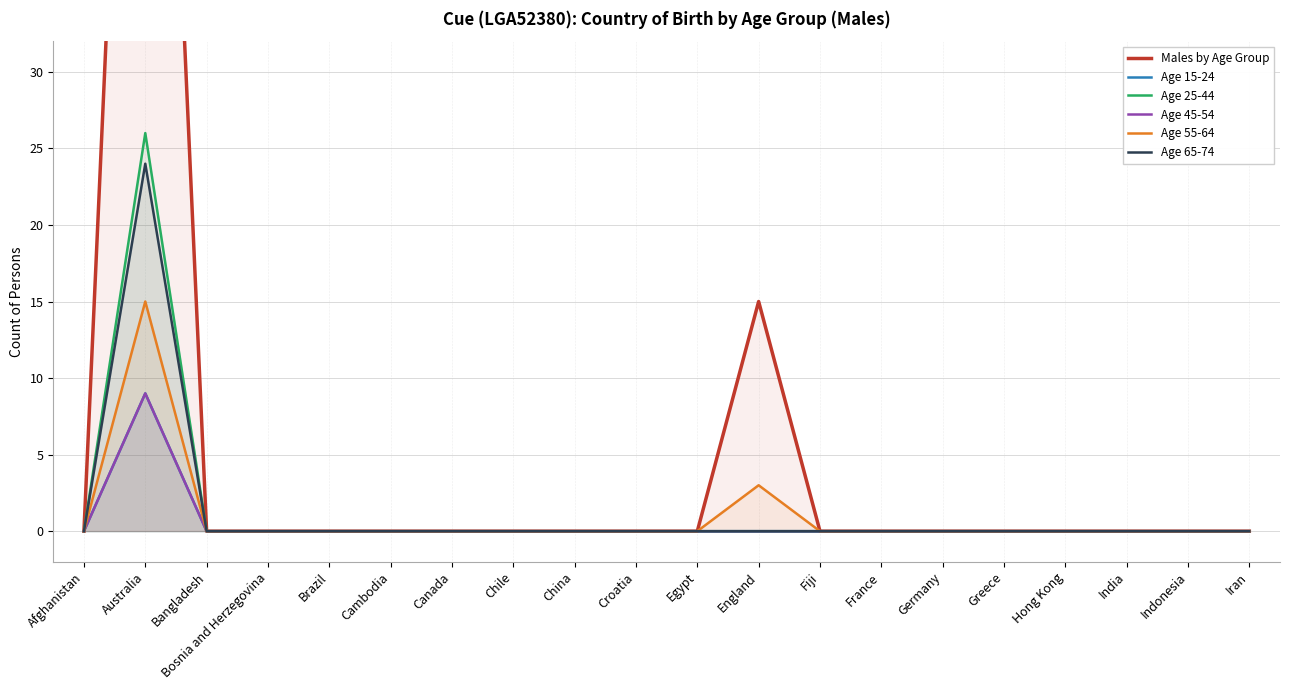

Which series has the largest range (max minus min)?

Males by Age Group